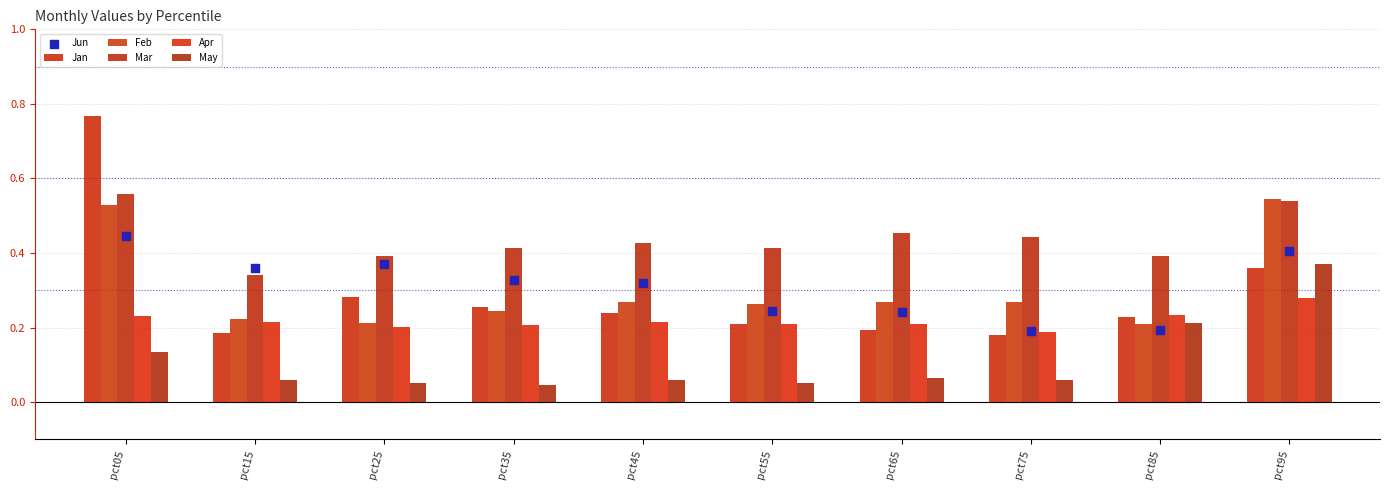

At which category is the sum across all series the highest?

pct05